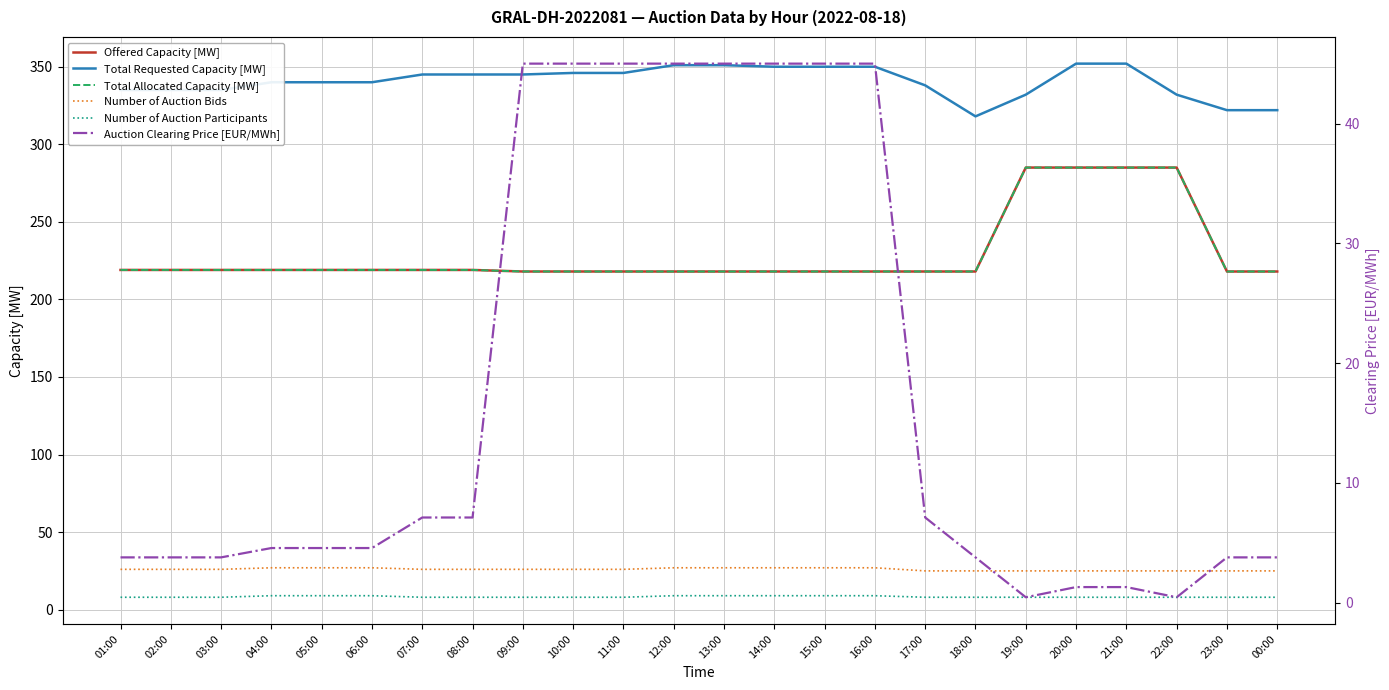

Between 12:00 and 15:00, which is larger?

12:00